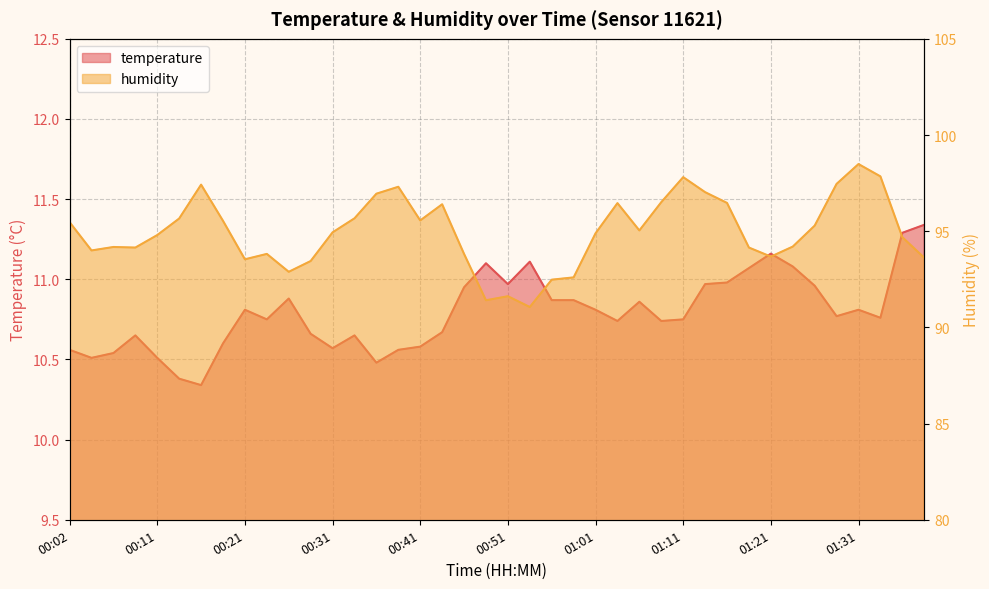

What is the approximate value of temperature at 01:06?

10.9